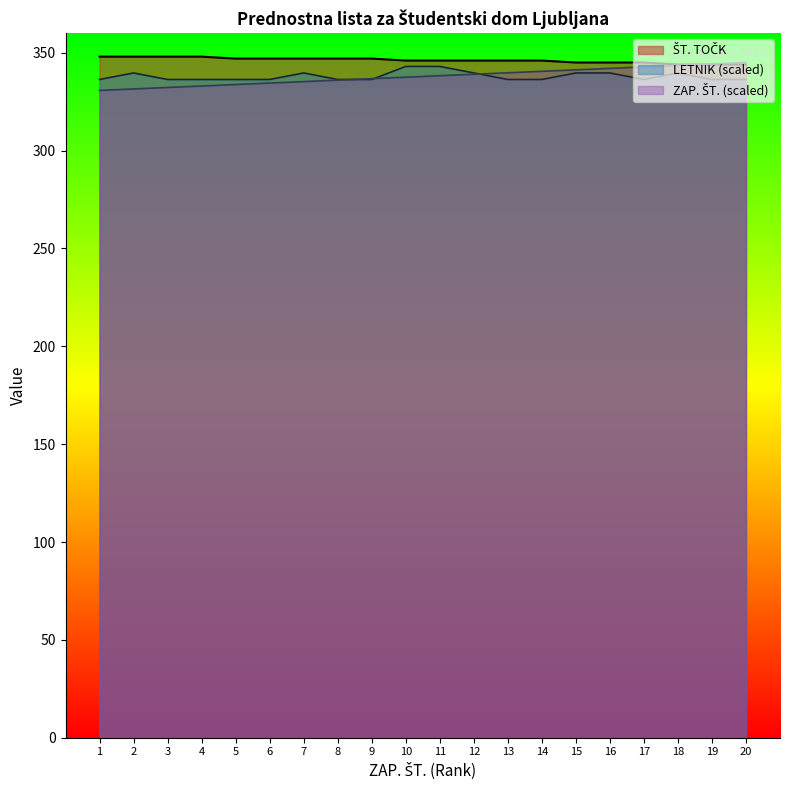

What is the lowest value of the ZAP. ŠT. series?

330.8